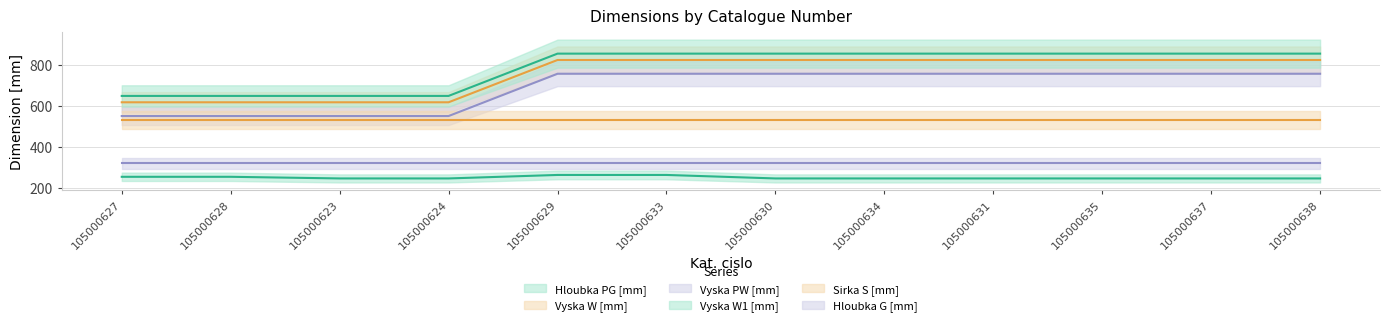

Is it true that Vyska W1 [mm] equals 1353 at 105000633?

False